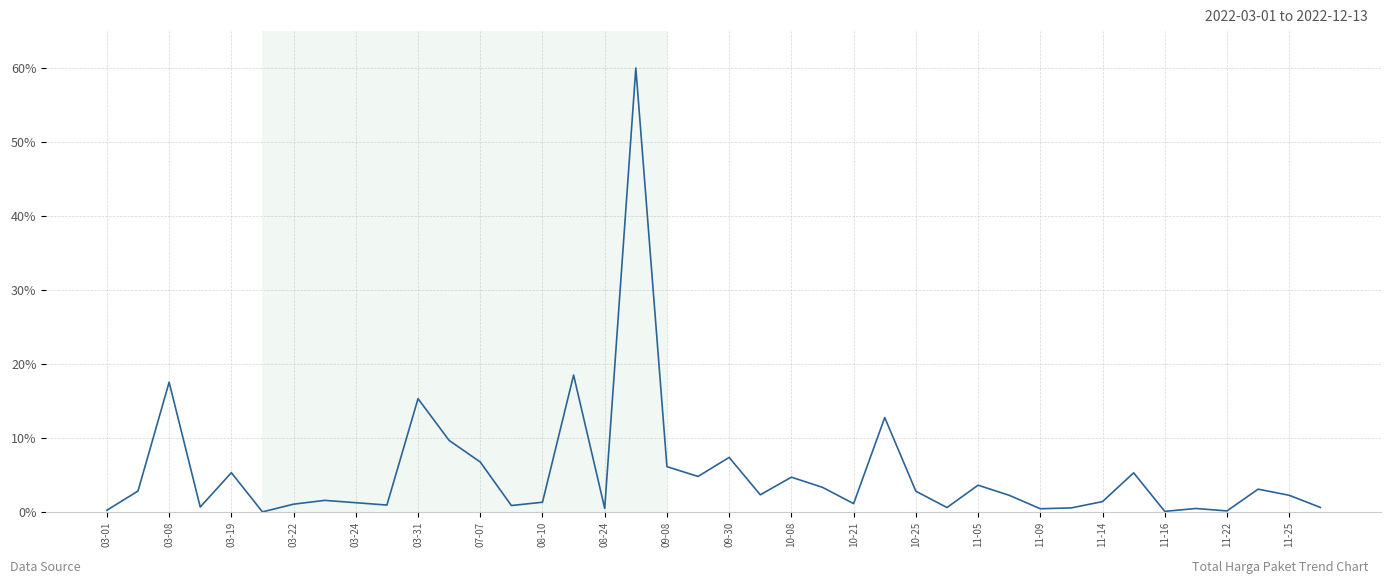

What is the difference between the maximum and minimum values?

60.0